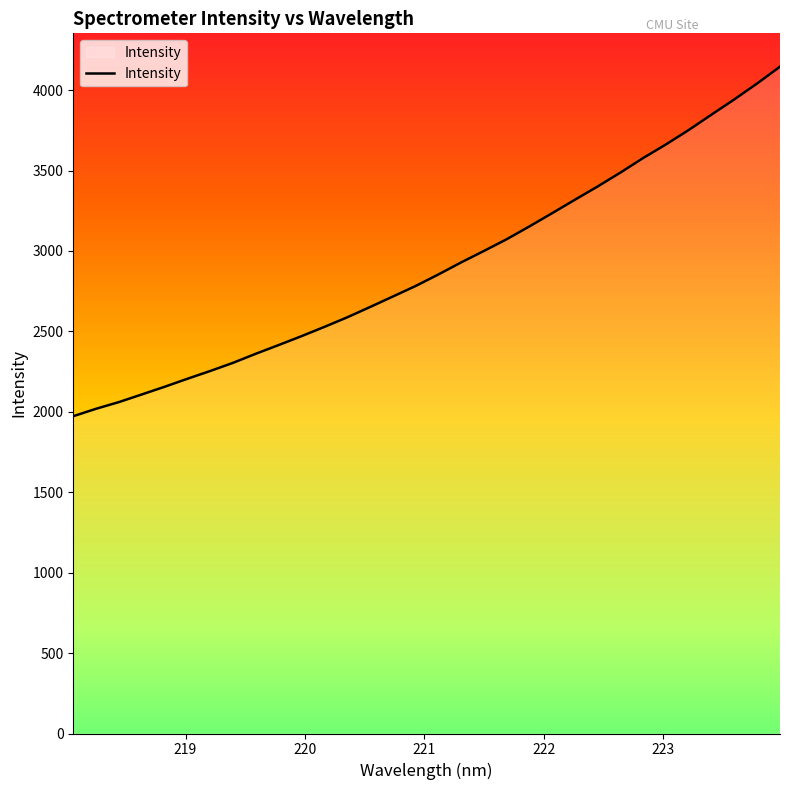

Count the number of categories in the chart.

32